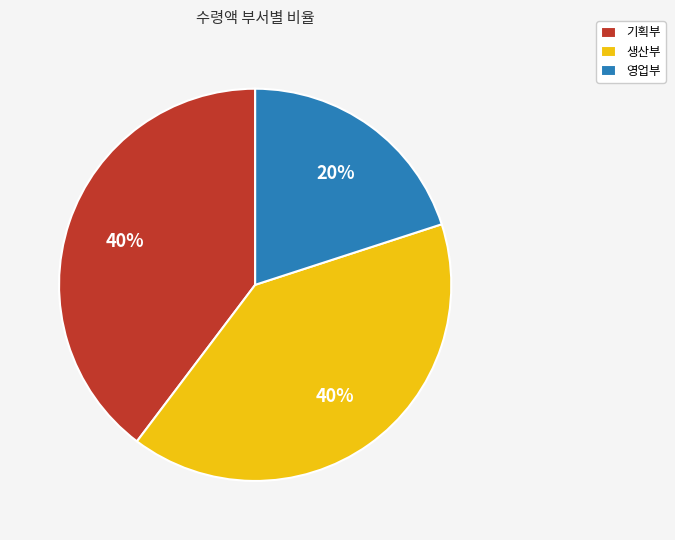

Approximately how many times larger is the value at 영업부 compared to 생산부?

0.5